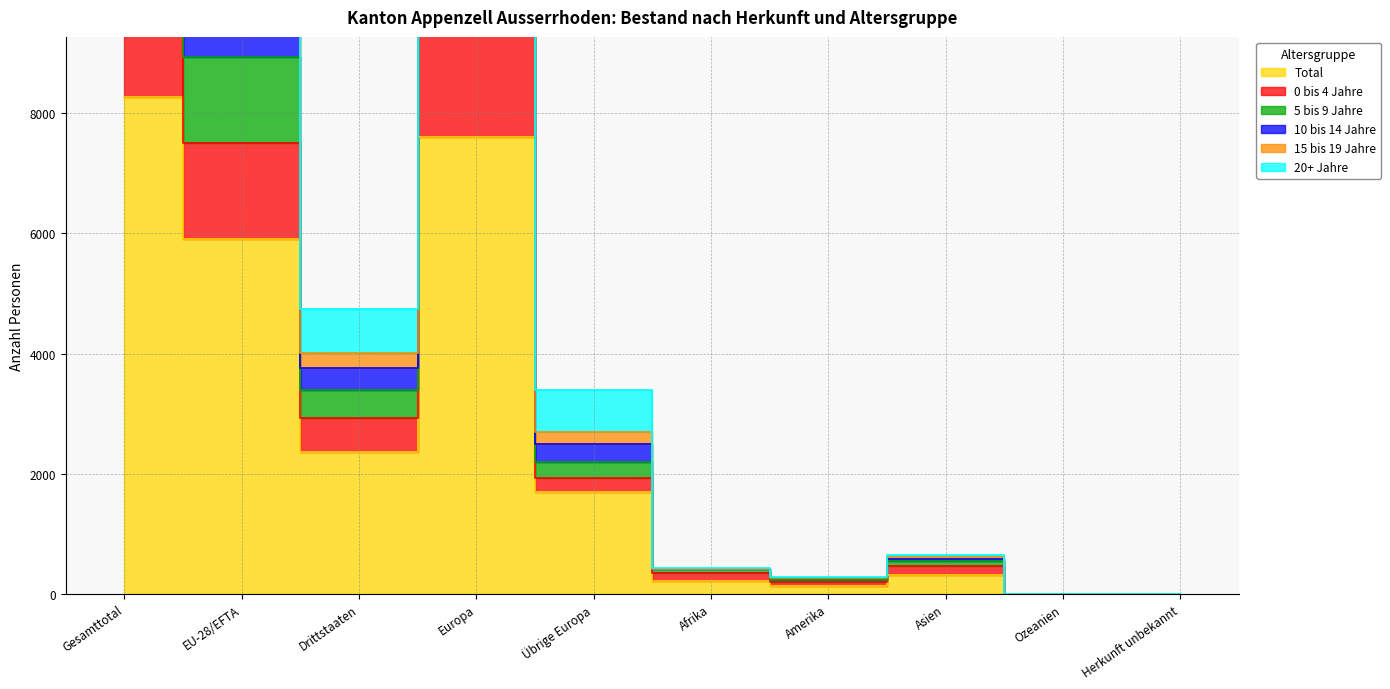

Rank the categories by Total value from highest to lowest.

Gesamttotal, Europa, EU-28/EFTA, Drittstaaten, Übrige Europa, Asien, Afrika, Amerika, Ozeanien, Herkunft unbekannt